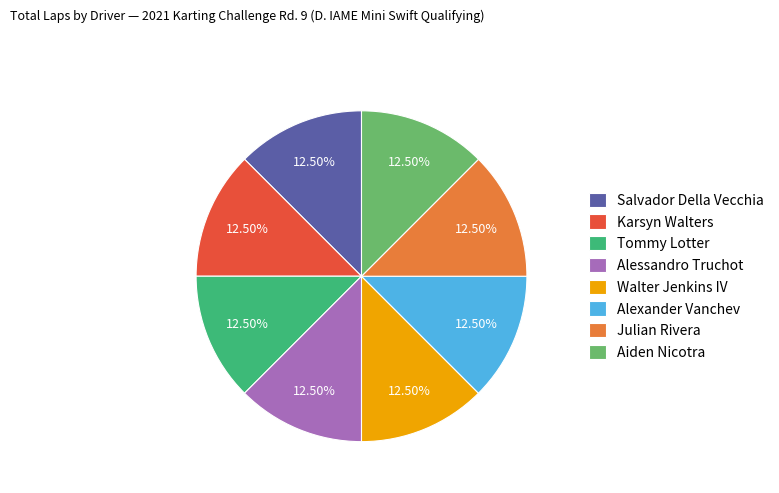

Is the sum of Walter Jenkins IV and Aiden Nicotra greater than half?

No